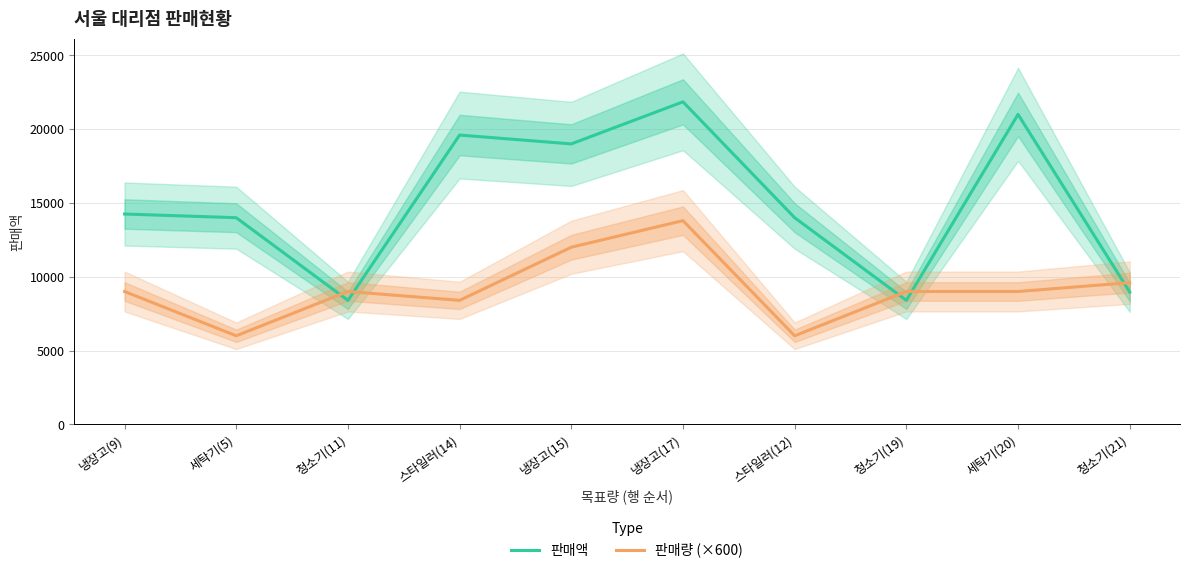

Between 세탁기(20) and 스타일러(14), which is larger?

세탁기(20)